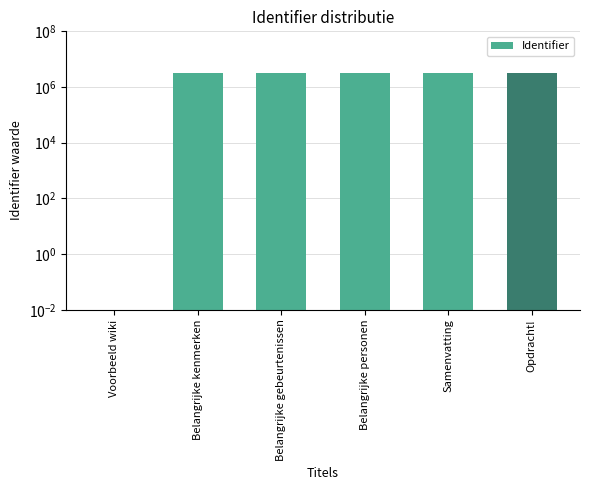

List the labels in order of value, largest first.

Opdracht!, Samenvatting, Belangrijke personen, Belangrijke gebeurtenissen, Belangrijke kenmerken, Voorbeeld wiki